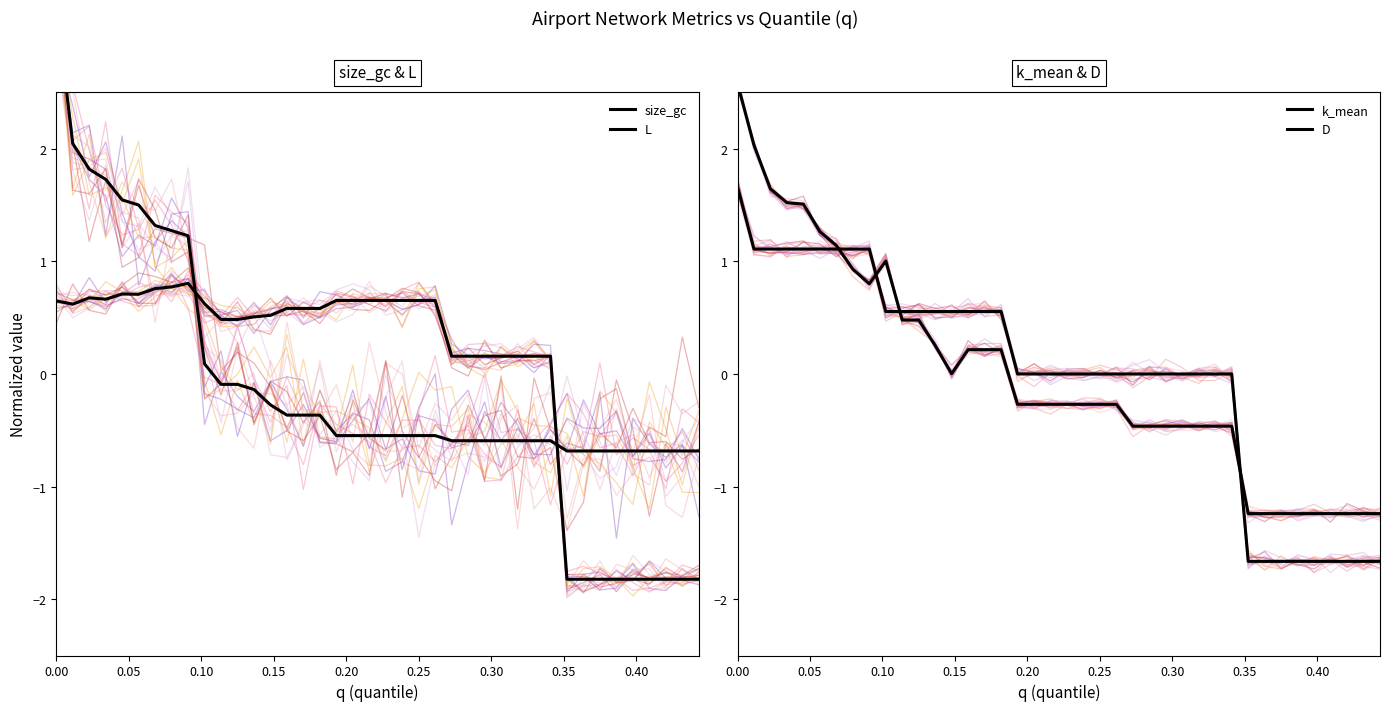

What is the value of the L point at the 33rd from the left?

-1.8